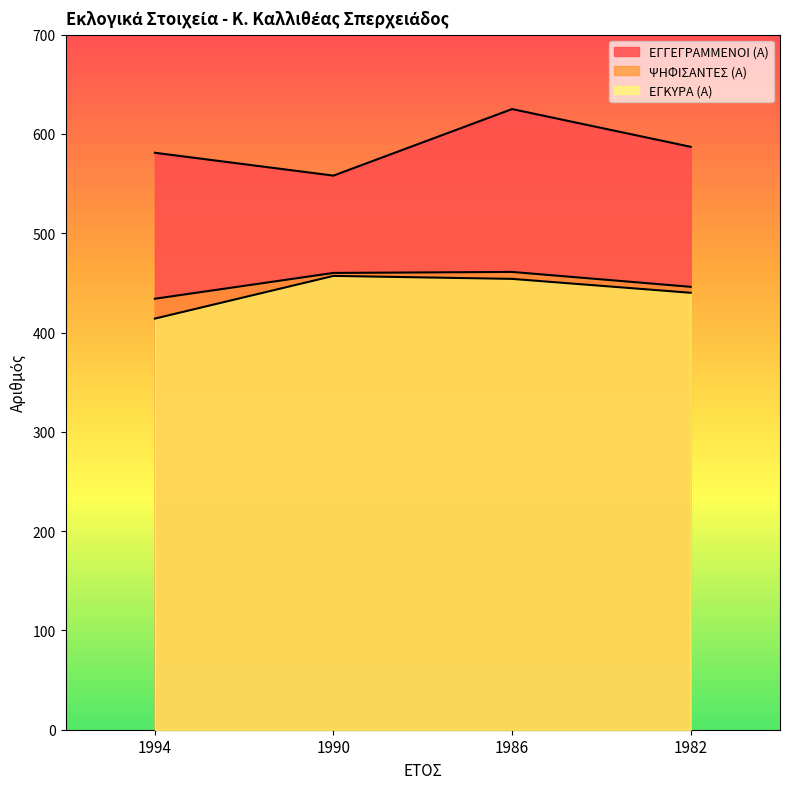

True or false: ΕΓΚΥΡΑ (Α) has more than 1 points higher than both neighbors.

False